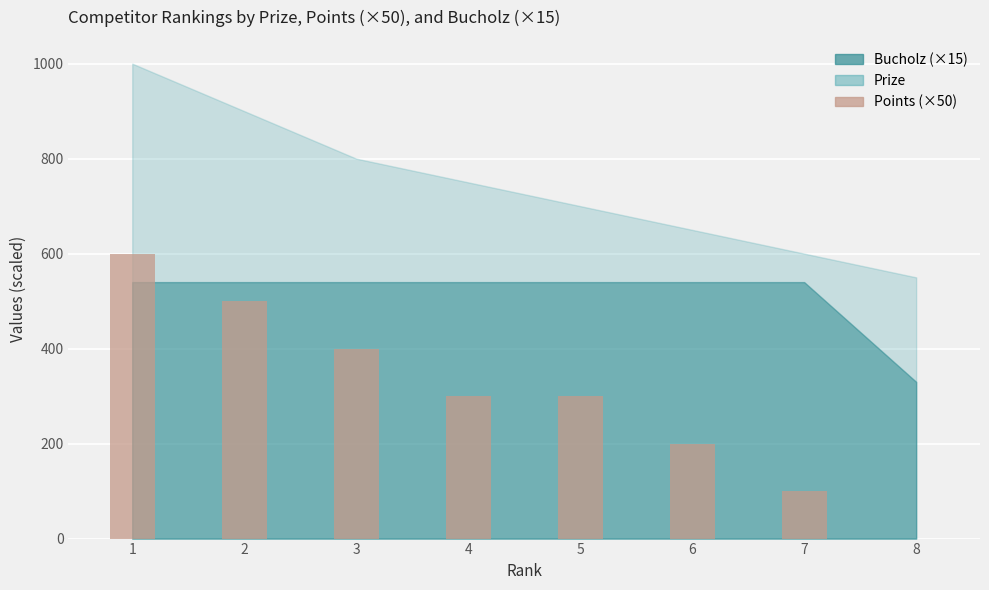

Count the values in the range 200 to 500.

5